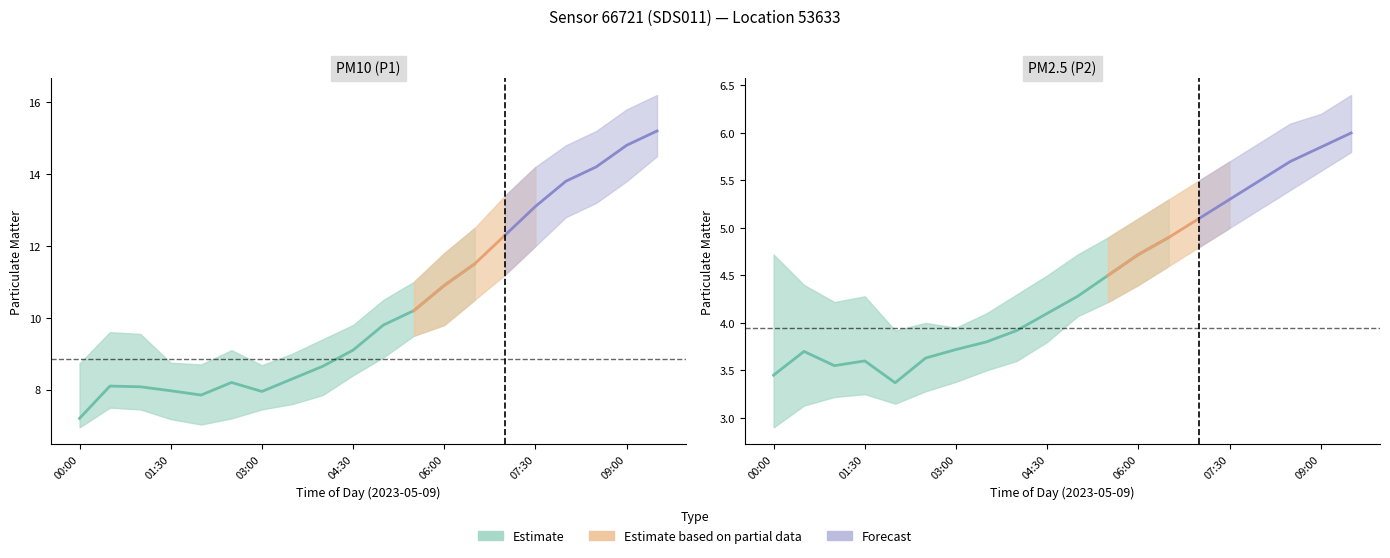

Which label corresponds to the smallest value in the chart?

00:00